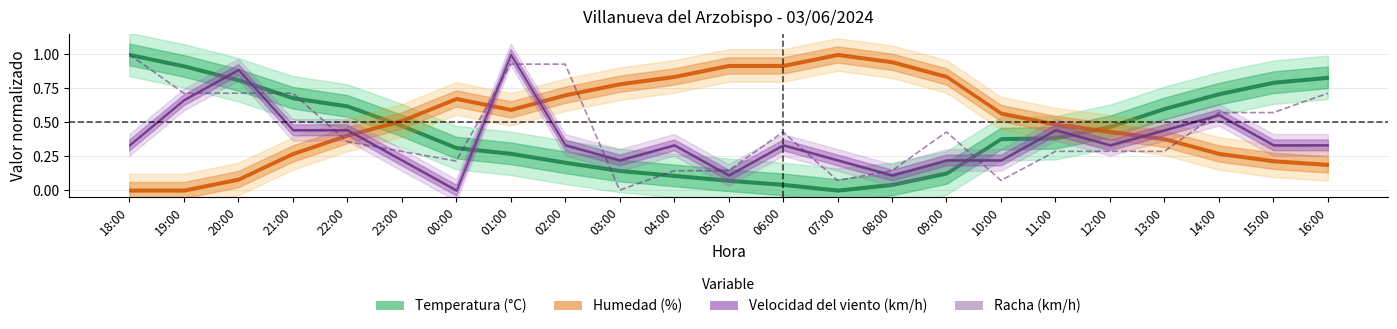

What is the sum of all values?

10.0